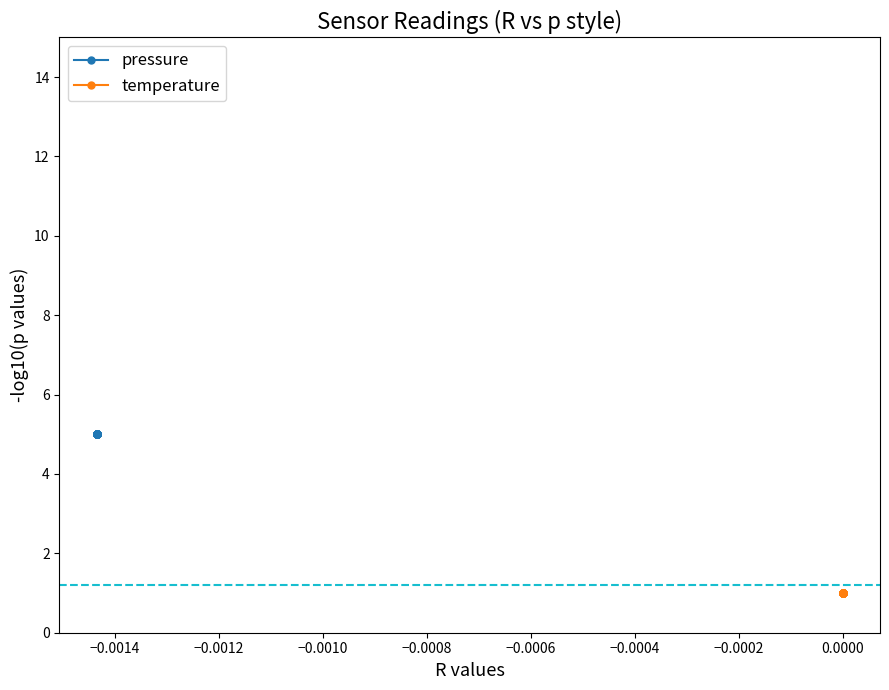

Rank the series at 0.0000 from lowest to highest value.

temperature, pressure